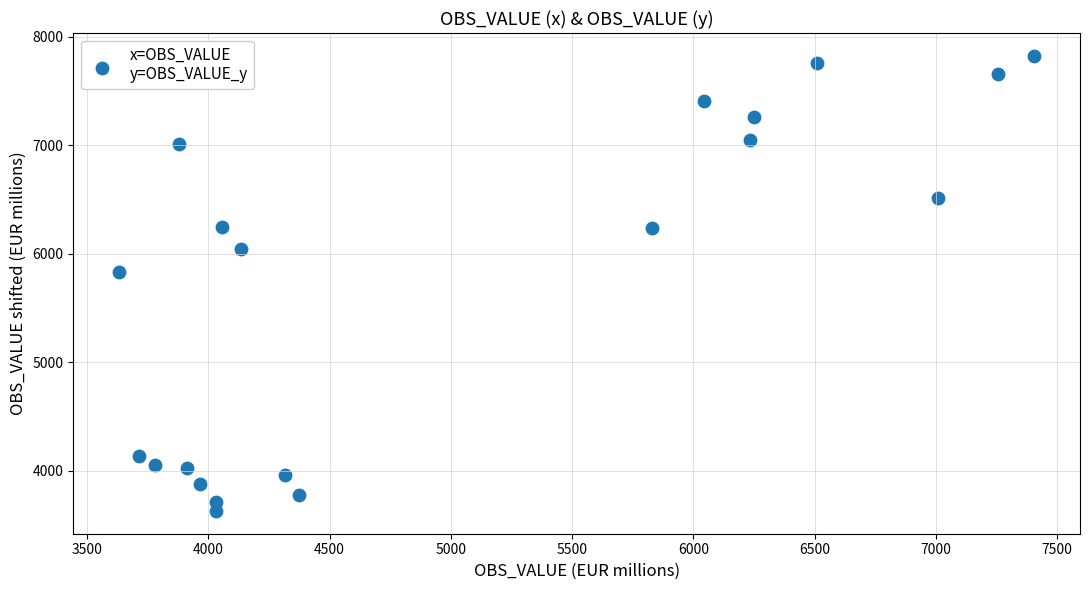

What is the range of X values (max minus min)?

3774.1